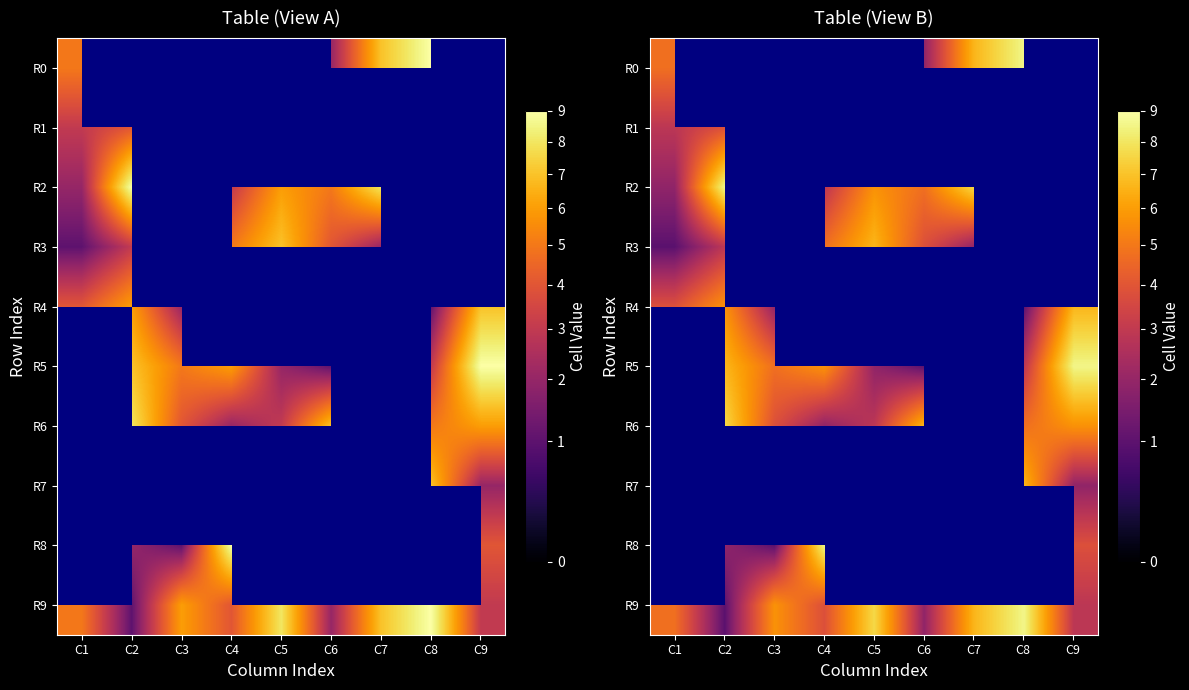

What is the difference between the second highest and minimum values in the R1 series?

3.8